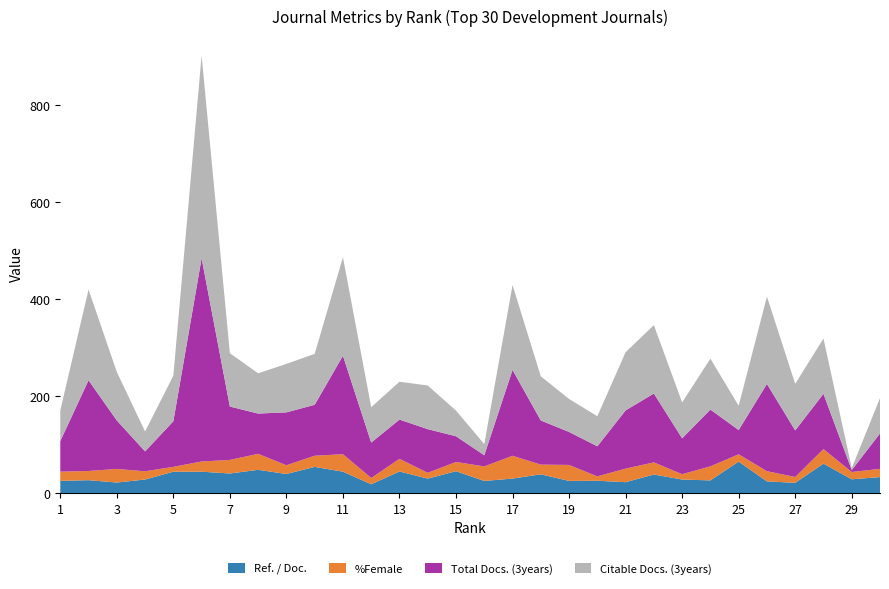

Reading left to right, transcribe all the data shown in this chart.

Ref. / Doc.: 1=25.8	2=27.2	3=22.4	4=28.6	5=44.7	6=44.7	7=41.0	8=48.6	9=40.0	10=54.6	11=44.8	12=18.8	13=45.2	14=30.4	15=45.8	16=25.6	17=30.5	18=39.3	19=25.7	20=26.1	21=23.1	22=38.9	23=28.6	24=26.8	25=65.6	26=24.7	27=21.8	28=61.3	29=29.1	30=33.5
%Female: 1=19.0	2=19.0	3=28.0	4=17.0	5=10.0	6=21.0	7=28.0	8=33.0	9=18.0	10=23.0	11=36.0	12=13.0	13=26.0	14=12.0	15=19.0	16=30.0	17=47.0	18=20.0	19=33.0	20=9.0	21=28.0	22=25.0	23=11.0	24=29.0	25=15.0	26=21.0	27=12.0	28=30.0	29=15.0	30=17.0
Total Docs. (3years): 1=63.0	2=187.0	3=100.0	4=41.0	5=94.0	6=419.0	7=110.0	8=83.0	9=109.0	10=105.0	11=203.0	12=73.0	13=81.0	14=90.0	15=53.0	16=23.0	17=177.0	18=91.0	19=68.0	20=62.0	21=120.0	22=142.0	23=74.0	24=117.0	25=50.0	26=180.0	27=96.0	28=114.0	29=4.0	30=73.0
Citable Docs. (3years): 1=63.0	2=187.0	3=100.0	4=41.0	5=94.0	6=418.0	7=110.0	8=83.0	9=100.0	10=105.0	11=203.0	12=73.0	13=78.0	14=90.0	15=53.0	16=23.0	17=175.0	18=91.0	19=68.0	20=62.0	21=120.0	22=141.0	23=74.0	24=105.0	25=50.0	26=180.0	27=96.0	28=114.0	29=4.0	30=73.0